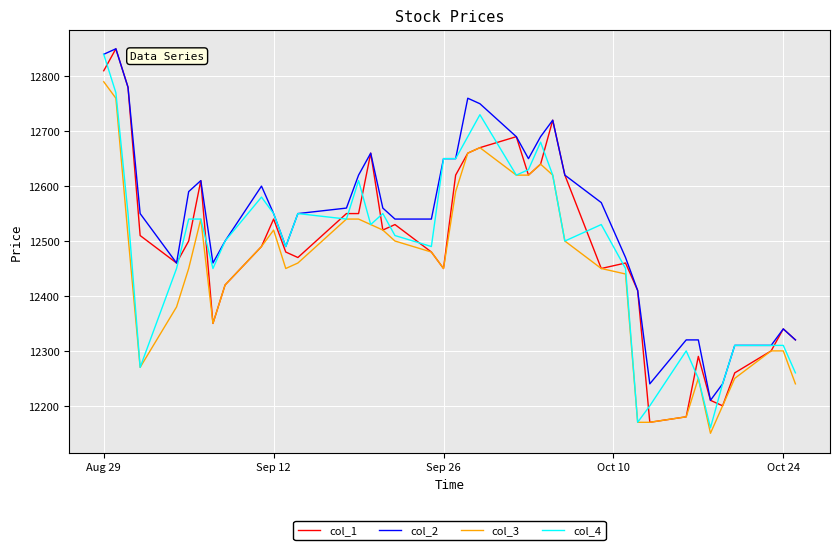

After their last crossing, which series has the higher values: col_4 or col_1?

col_1